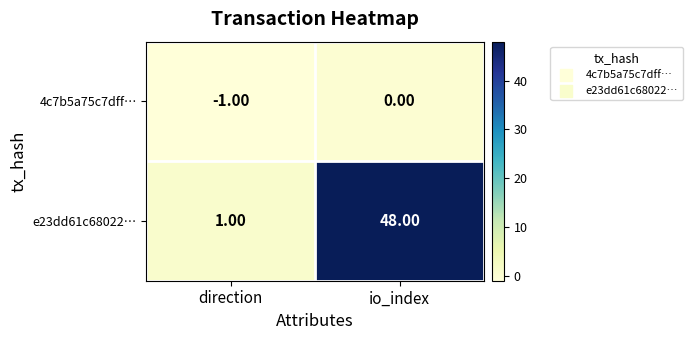

List the series in order of their peak value, lowest first.

4c7b5a75c7dff…, e23dd61c68022…